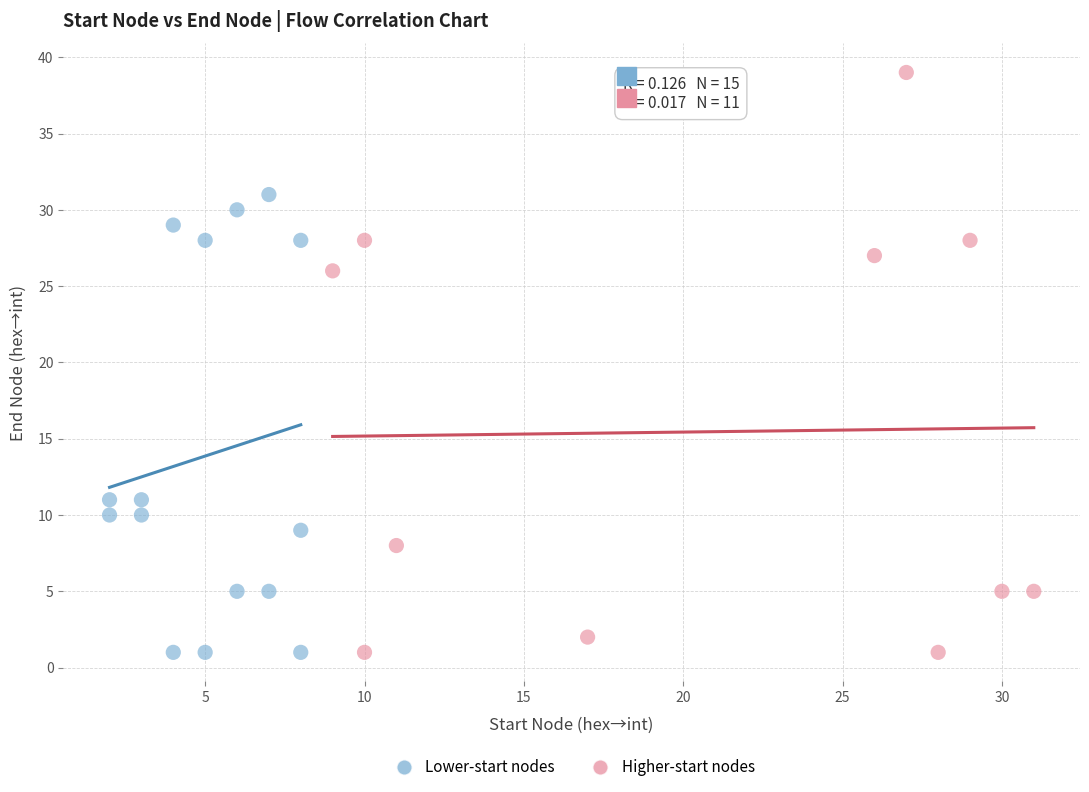

Which series contains the highest Y value?

Higher-start nodes